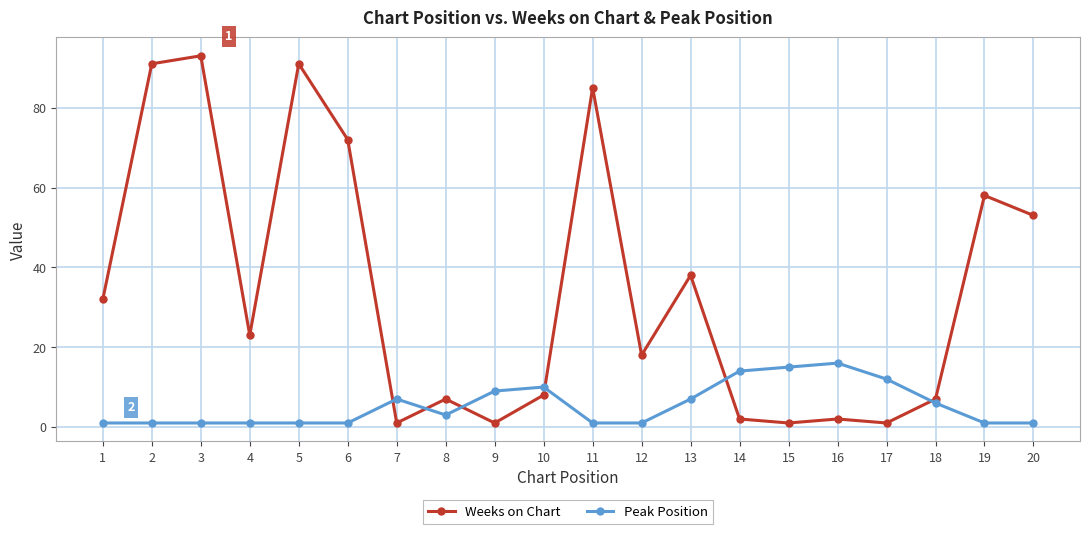

At how many categories does at least one series exceed 59?

5